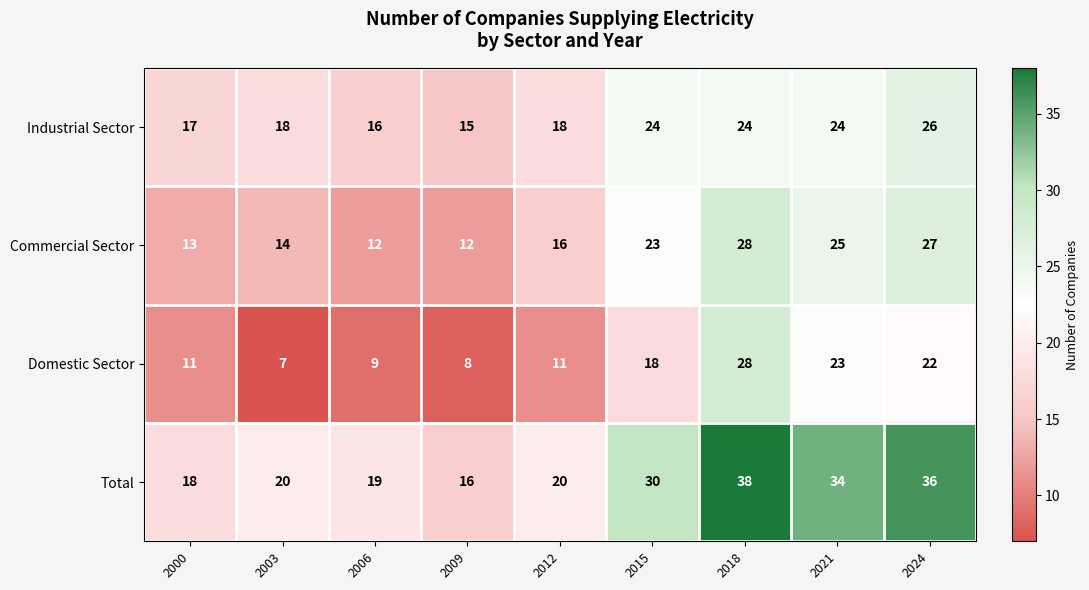

What is the minimum value shown in the chart?

7